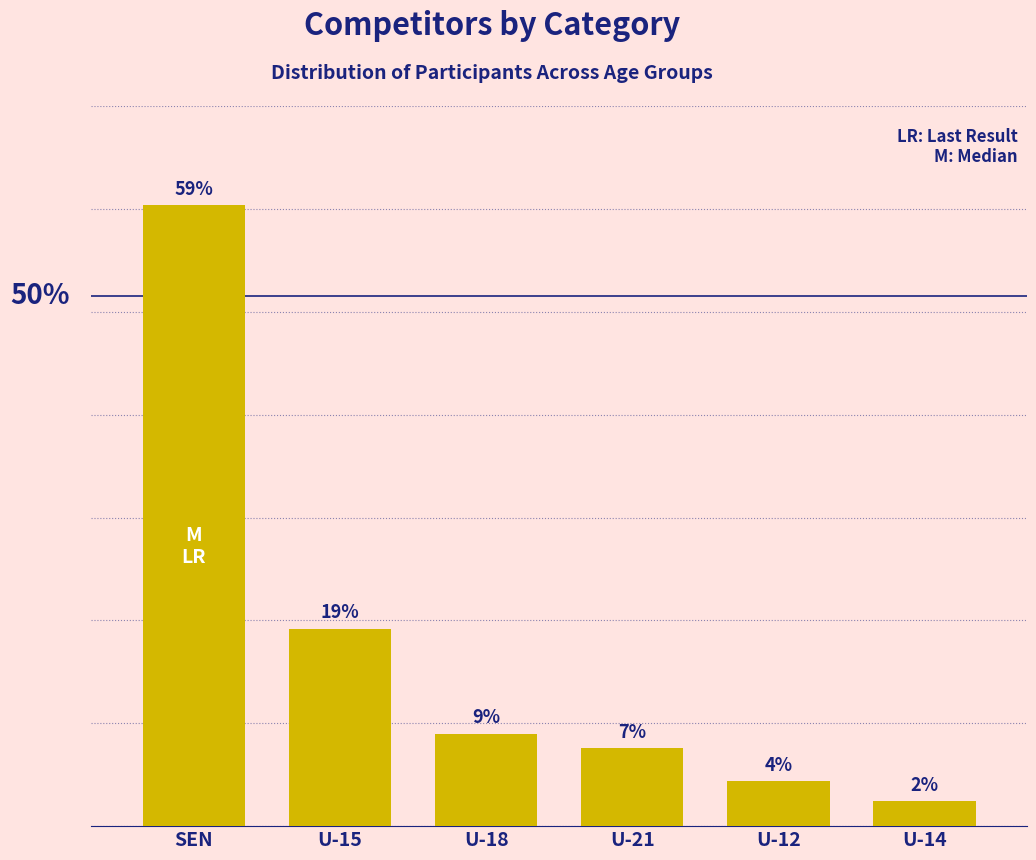

Are the bars horizontal?

No